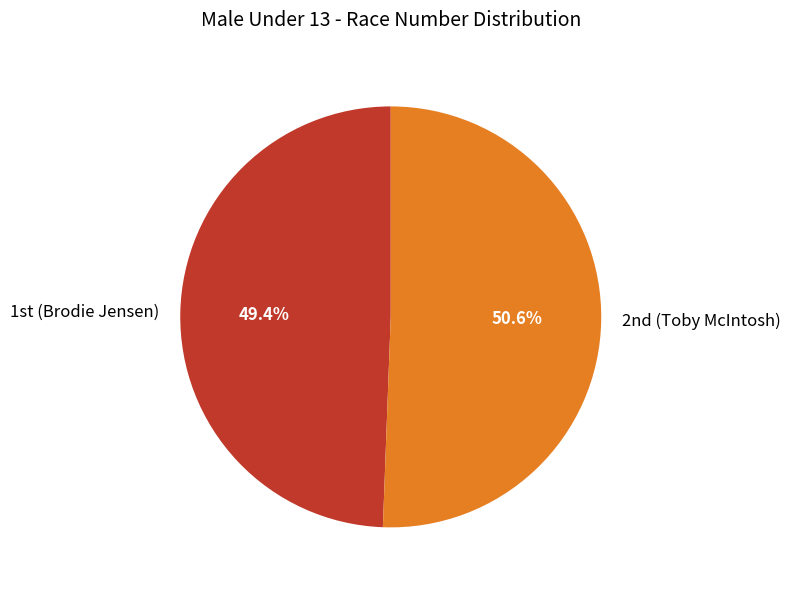

To the nearest percent, what is the average slice percentage?

50%